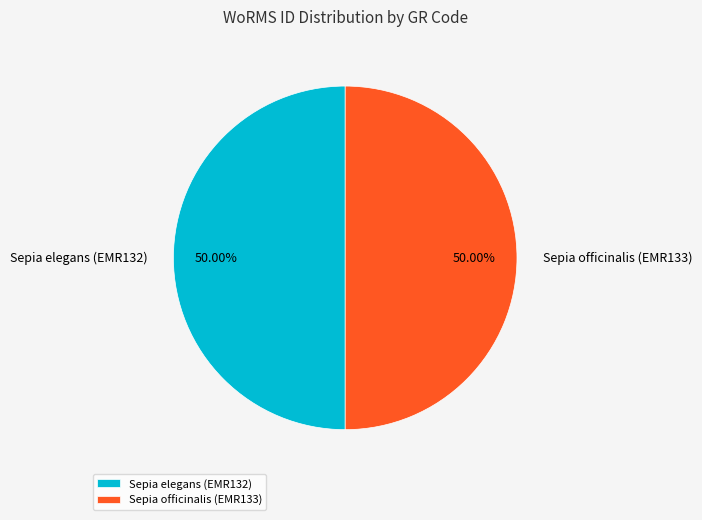

To the nearest percent, what percentage of the pie is Sepia officinalis (EMR133)?

50%